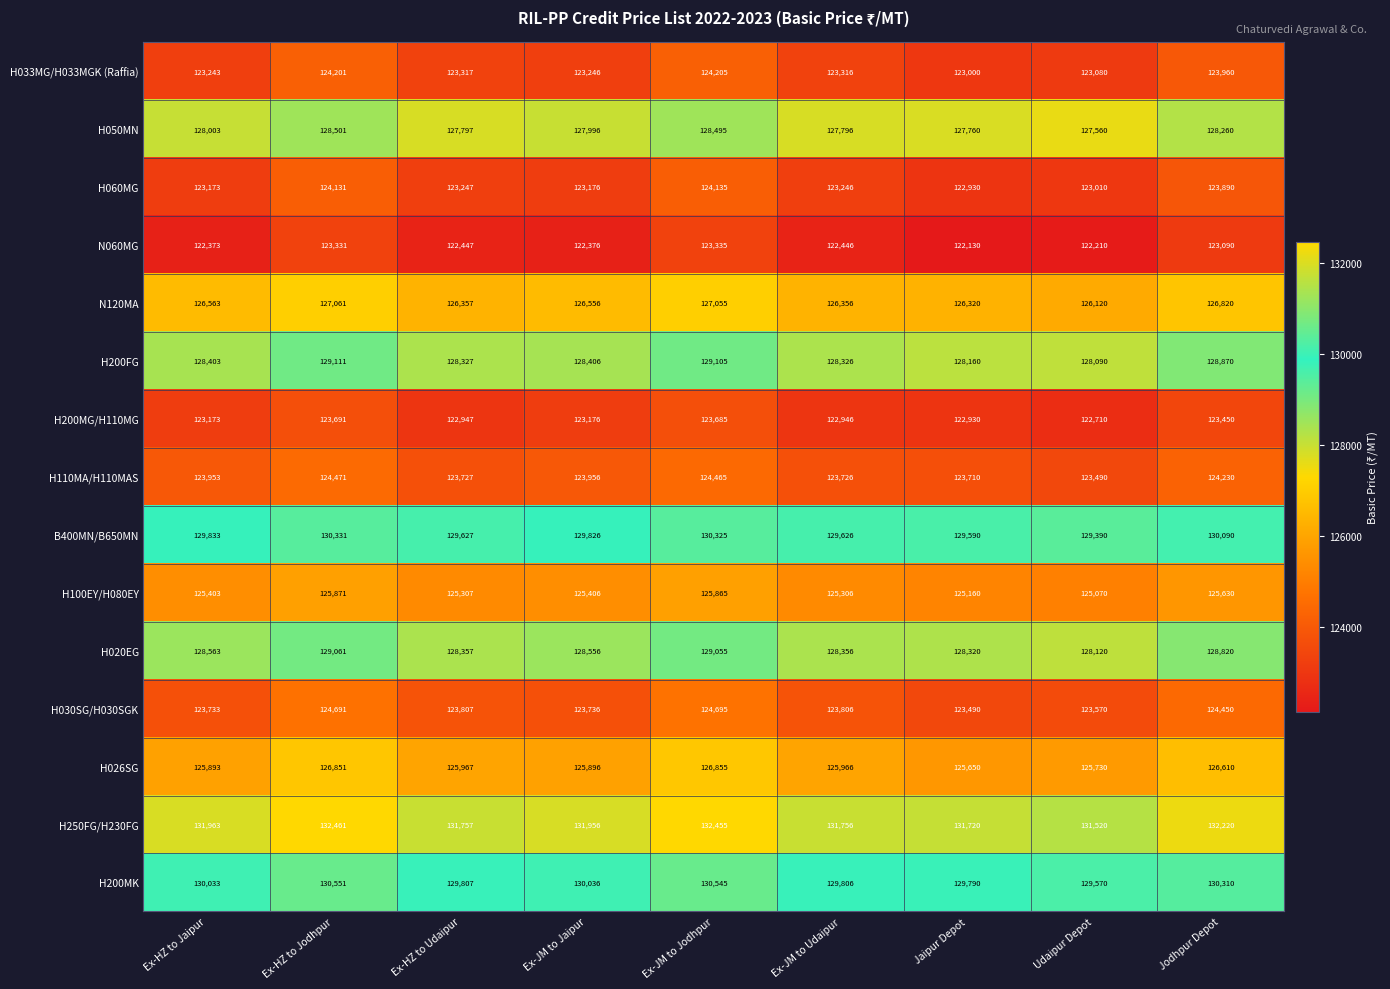

What is the difference between the H033MG/H033MGK (Raffia) values at Ex-JM to Jodhpur and Jaipur Depot?

1205